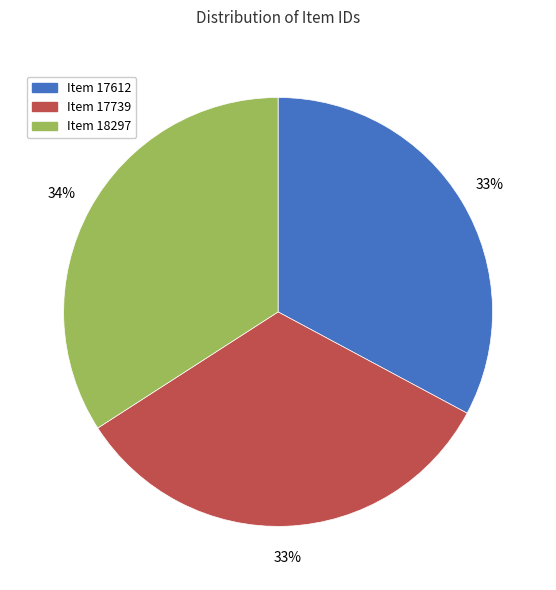

Is there a majority slice in this chart?

No